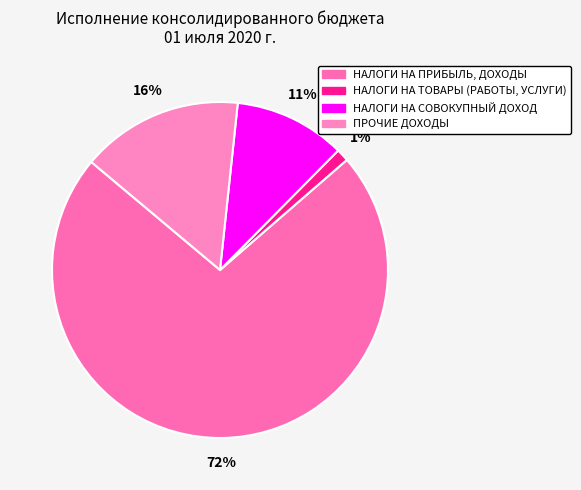

To the nearest percent, what is the difference between the largest and smallest slice percentages?

71%